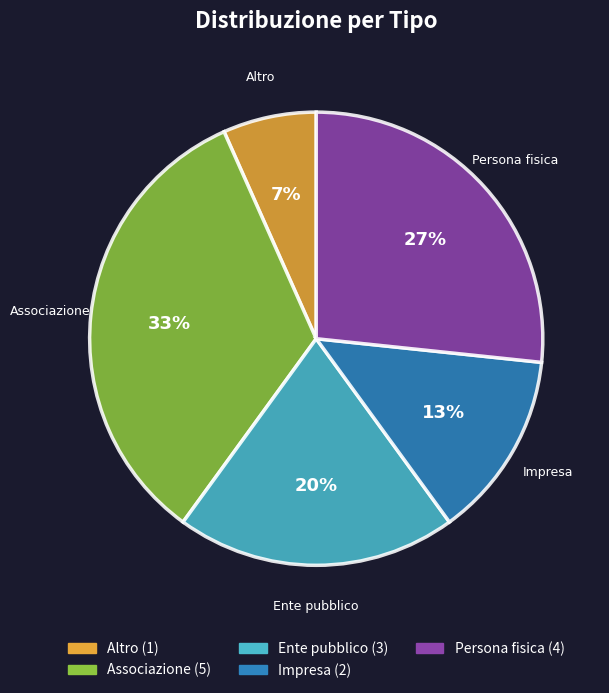

What is the largest slice in the pie chart?

Associazione